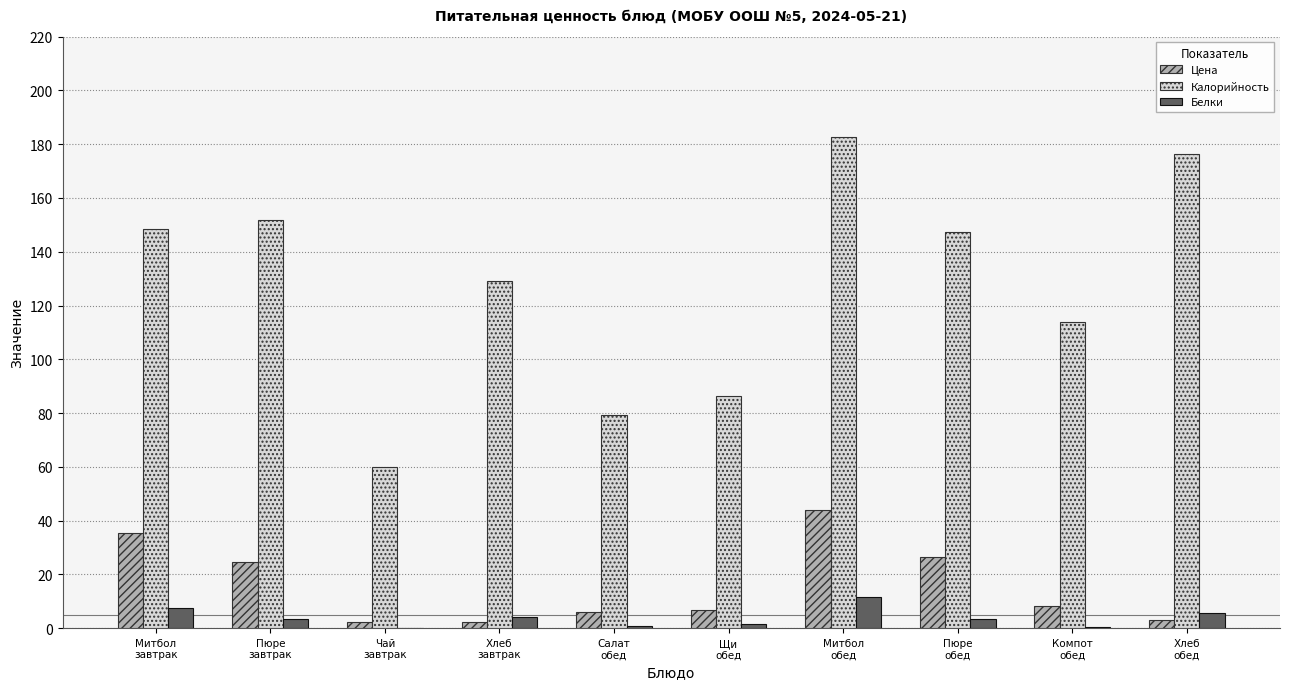

What is the maximum value for Калорийность?

182.6